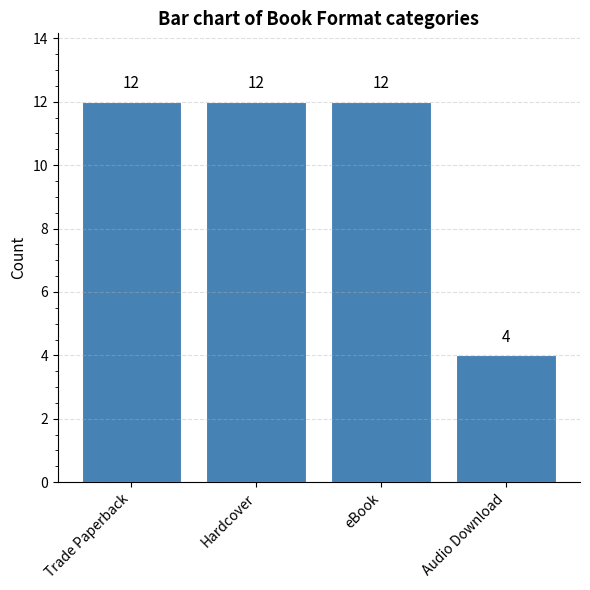

Reading left to right, extract all data points from this chart.

12	12	12	4